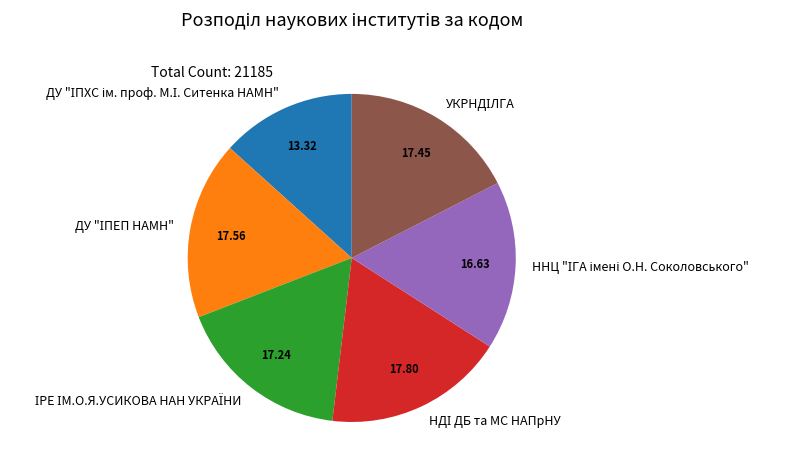

Is there any slice that represents more than half of the pie?

No